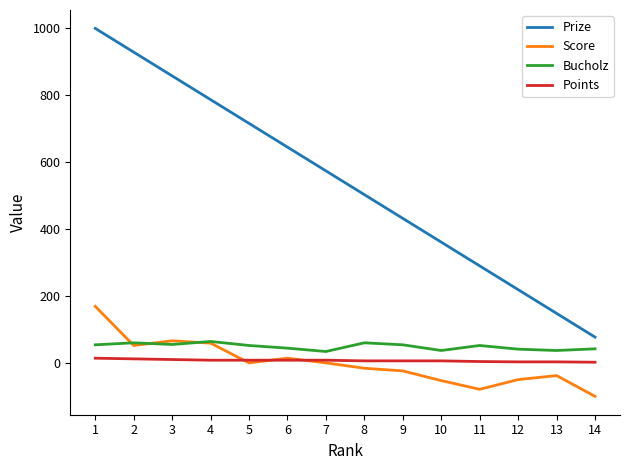

At which category is the sum across all series the highest?

1